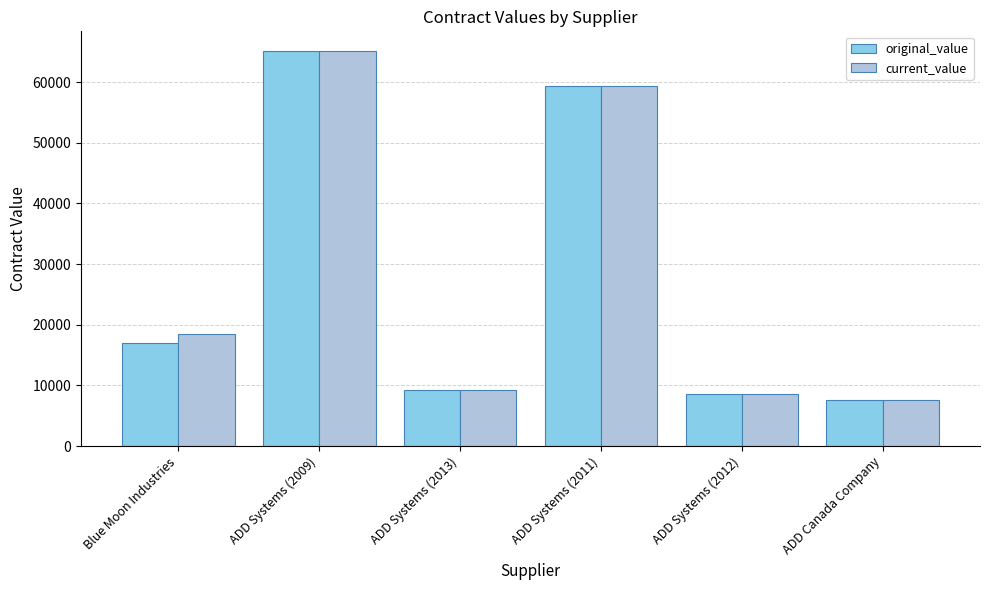

How many groups of bars are there?

6